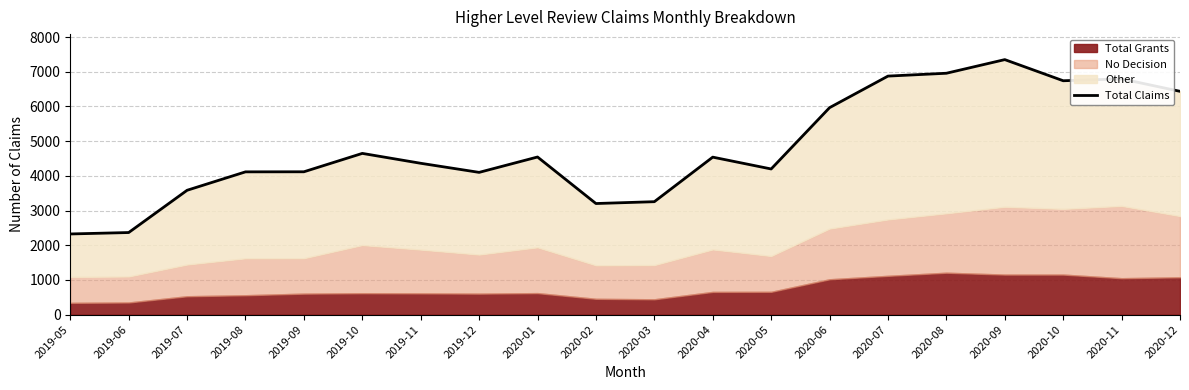

The value at 2019-09 is 7377. True or false?

False